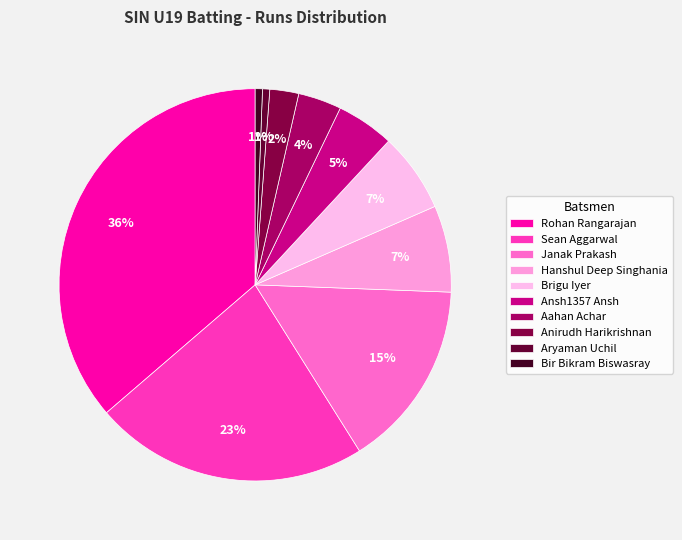

Between Aahan Achar and Aryaman Uchil, which is larger?

Aahan Achar